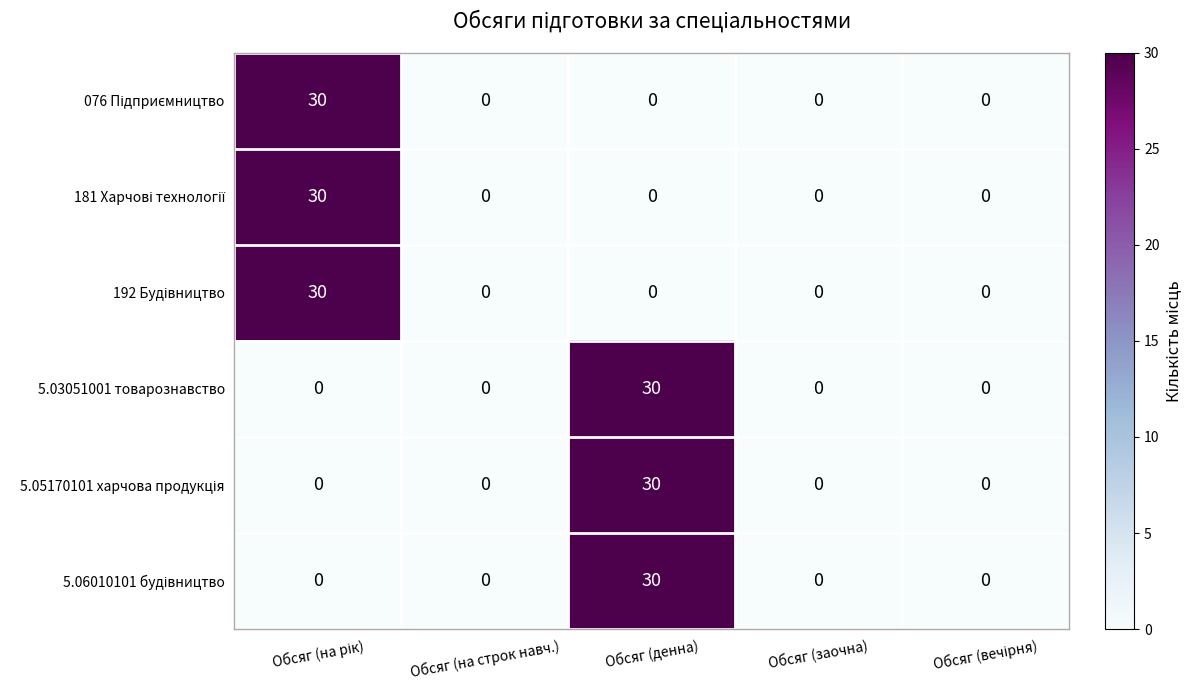

Is it true that 5.03051001 товарознавство equals 17 at Обсяг (на строк навч.)?

False